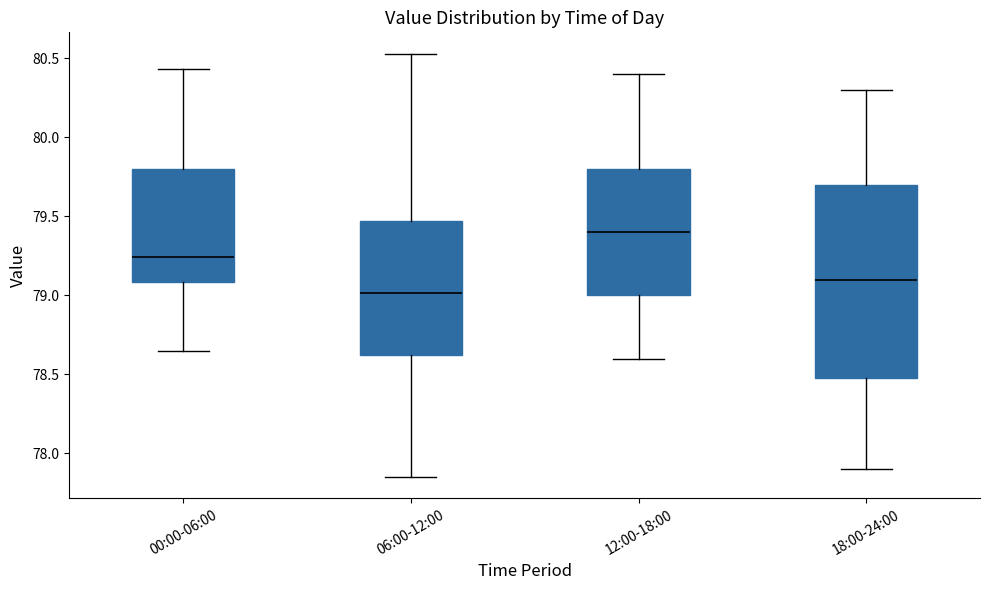

Reading left to right, transcribe this box plot: for each box, give where its median line is, the range the box spans, and where its two whiskers end, as read against the y-axis. The values are not printed on the chart, so give them approximately, as read against the axis.

00:00-06:00: median 79.25, box 79.10 to 79.80, whiskers 78.65 to 80.45
06:00-12:00: median 79.00, box 78.60 to 79.45, whiskers 77.85 to 80.55
12:00-18:00: median 79.40, box 79.00 to 79.80, whiskers 78.60 to 80.40
18:00-24:00: median 79.10, box 78.50 to 79.70, whiskers 77.90 to 80.30